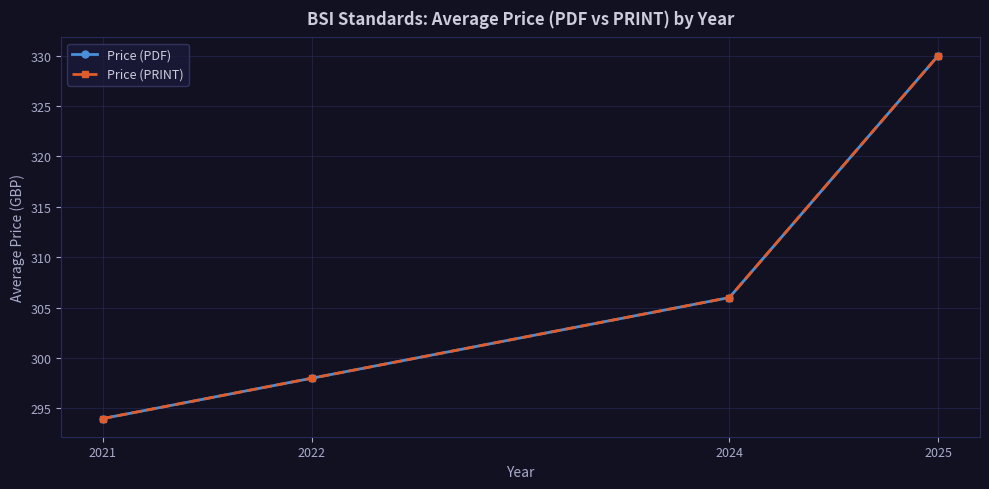

What value does the Price (PRINT) series have at 2025, to the nearest 5?

330